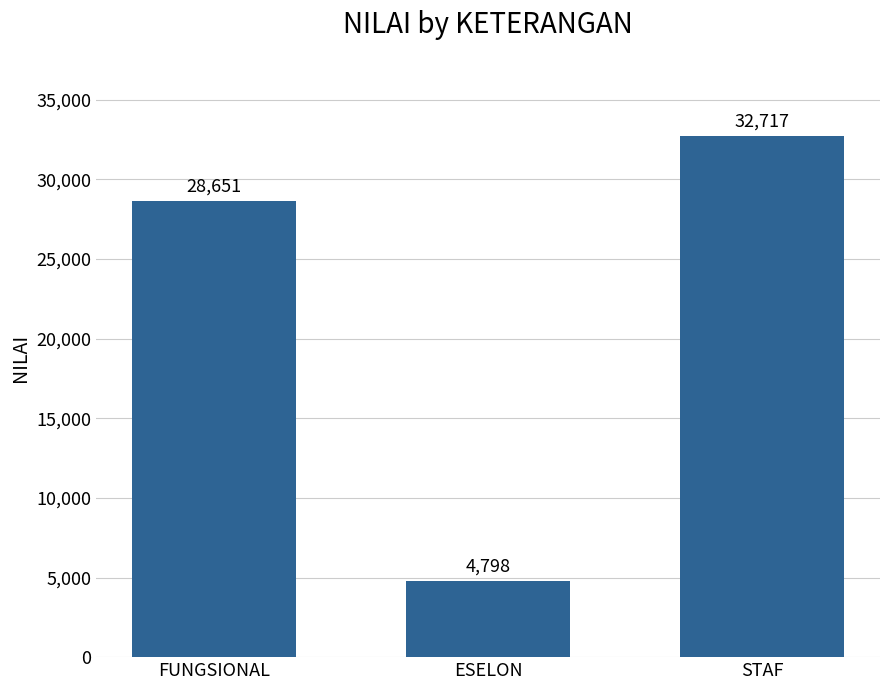

At which category does the chart reach its peak across all series?

STAF